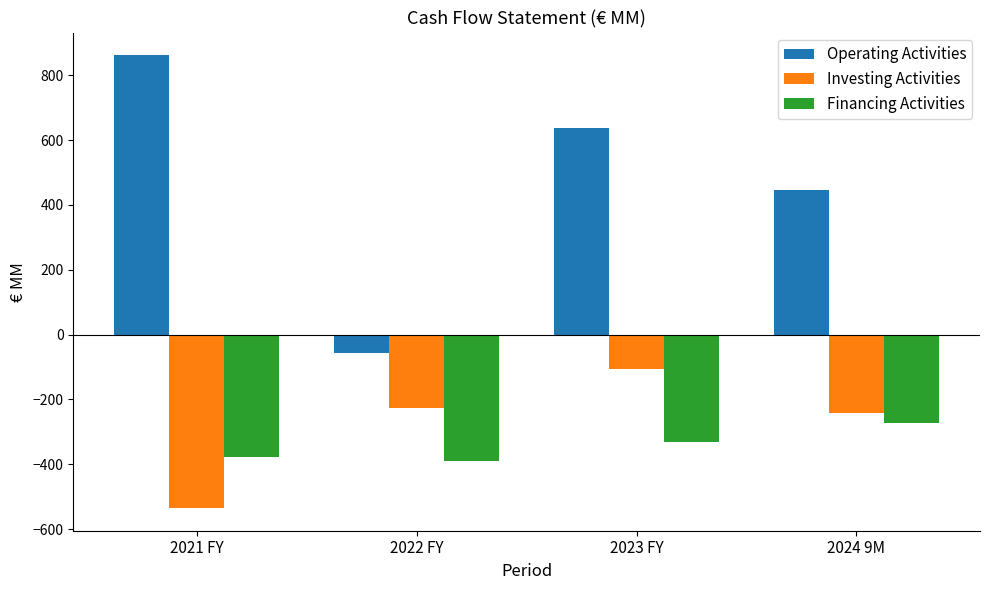

Rank the categories by Operating Activities value from highest to lowest.

2021 FY, 2023 FY, 2024 9M, 2022 FY